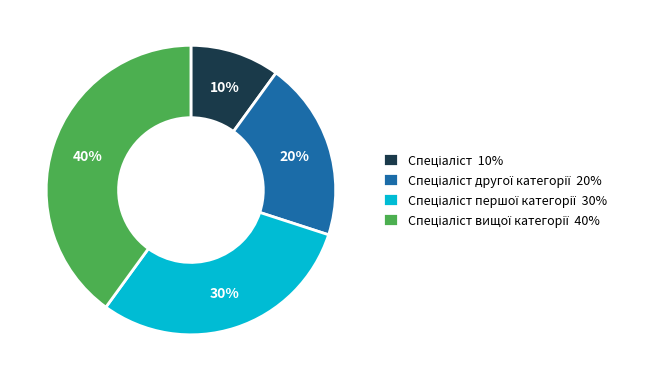

To the nearest percent, what is the average slice percentage?

25%